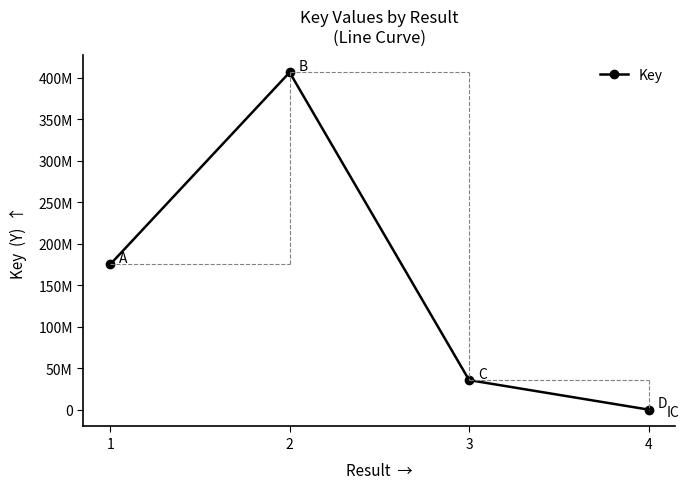

Is this an area chart (filled region under the line)?

No